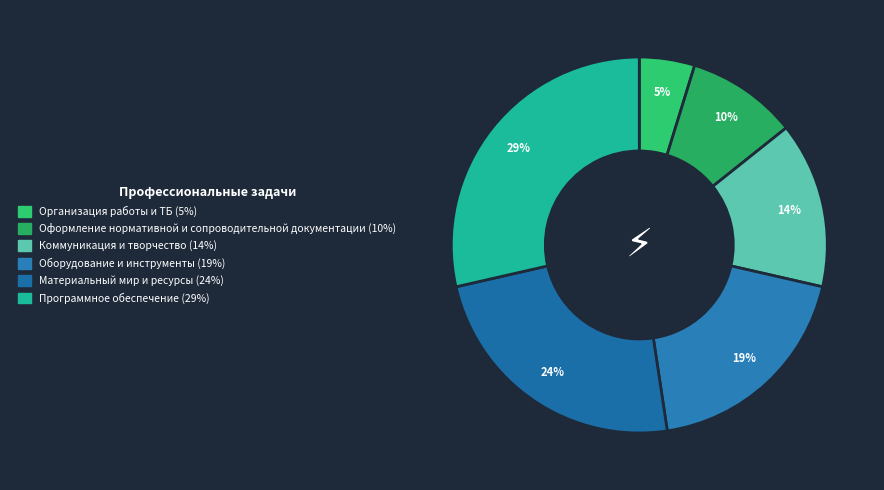

Is it true that Программное обеспечение is 43% of the pie?

False